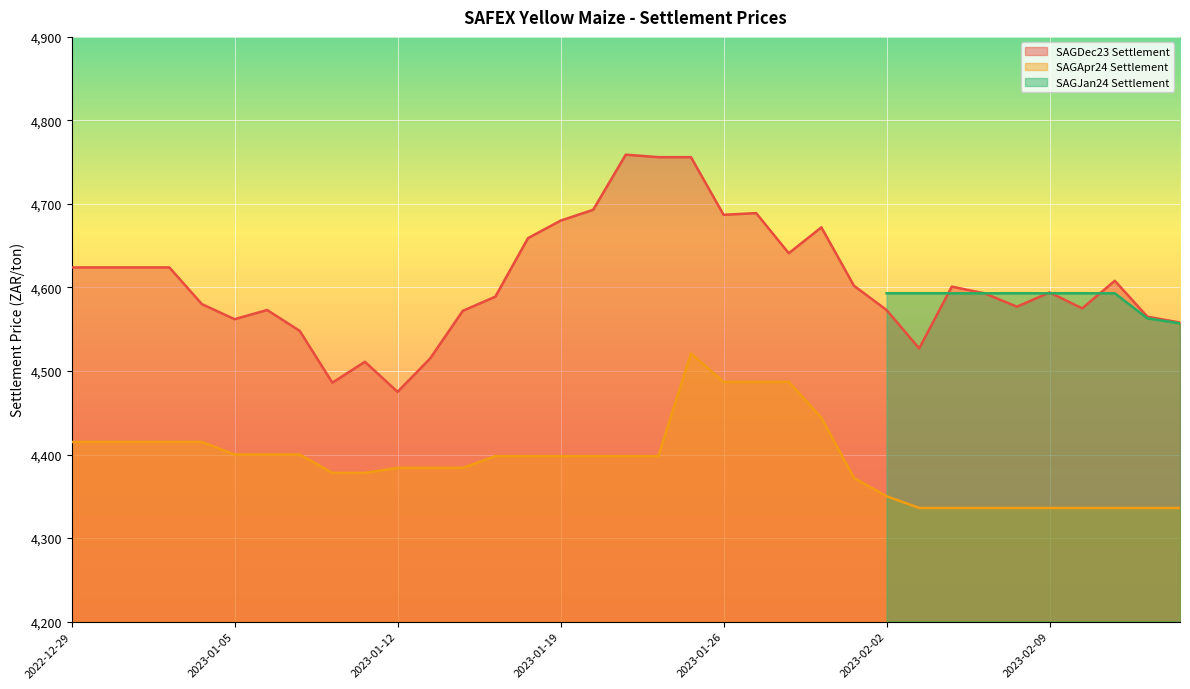

True or false: SAGDec23 Settlement and SAGApr24 Settlement intersect in this chart.

False